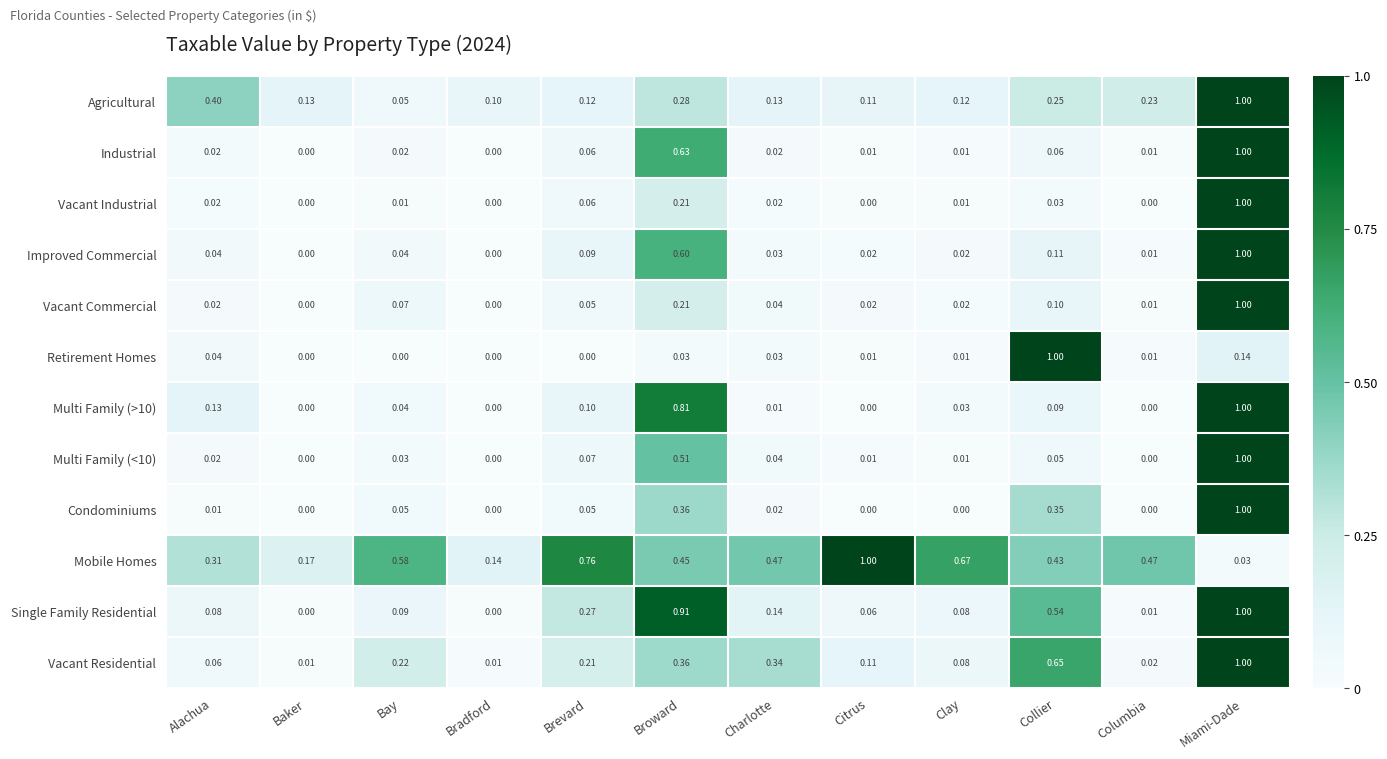

At how many categories does at least one series exceed 0?

12